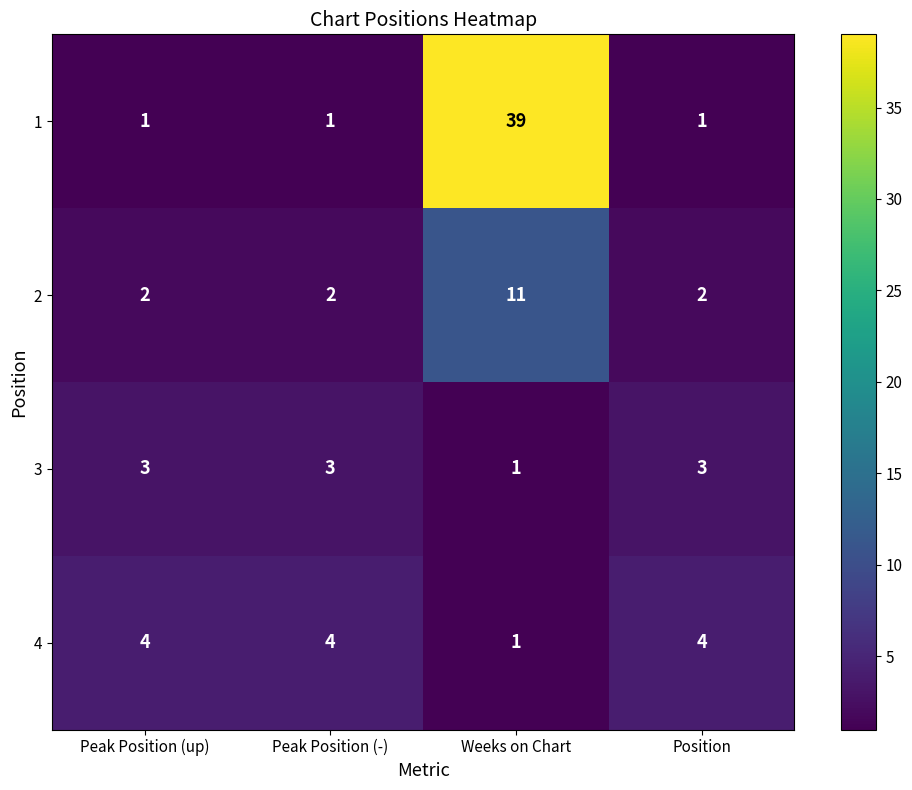

Count the number of categories in the chart.

4